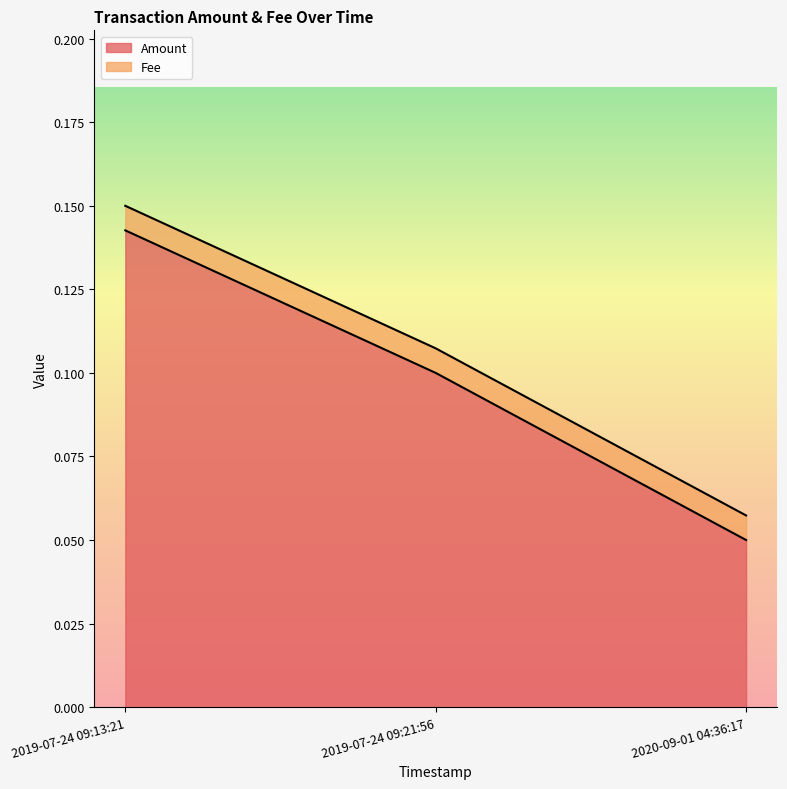

Does the chart have visible grid lines?

No